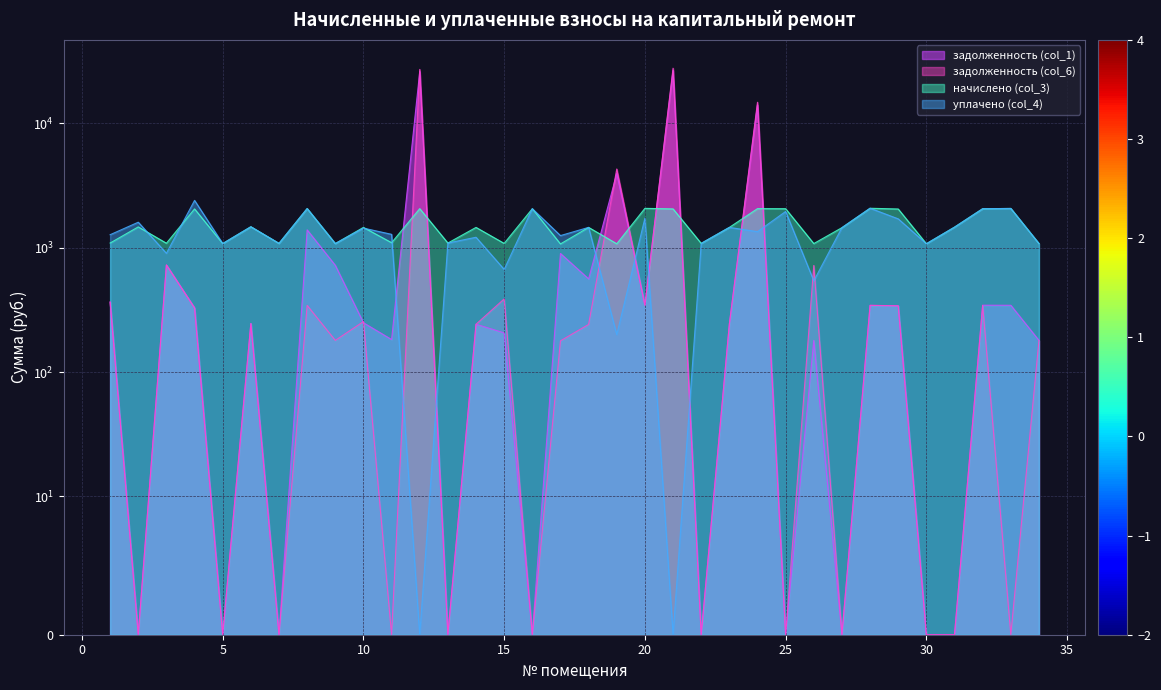

Reading right to left, what are all the values shown in this chart?

задолженность (col_1): 179.6	344.0	344.5	0.0	0.0	340.5	343.3	0.0	179.6	0.0	14037.5	242.2	0.0	26621.1	344.6	3944.5	560.7	896.9	0.0	206.3	242.2	0.0	26011.5	182.5	249.0	720.5	1388.6	0.0	245.7	0.0	327.5	723.6	0.0	365.2
задолженность (col_6): 179.6	0.0	343.4	0.0	0.0	340.5	343.7	0.0	718.4	0.0	14723.0	242.2	0.0	27644.3	344.6	4281.5	241.3	178.2	0.0	386.9	242.2	0.0	27039.9	0.0	254.4	179.6	343.4	0.0	245.1	0.0	327.5	725.9	0.0	365.2
начислено (col_3): 1077.6	2063.9	2053.4	1460.2	1074.1	2042.8	2070.9	1446.1	1077.6	2053.4	2056.9	1453.1	1081.1	2046.4	2067.4	1074.1	1453.1	1070.6	2053.4	1081.1	1453.1	1088.1	2056.9	1095.1	1453.1	1077.6	2060.4	1081.1	1470.7	1077.6	2046.4	1084.6	1467.2	1088.1
уплачено (col_4): 1077.6	2063.9	2053.4	1460.2	1074.1	1702.3	2071.8	1446.1	540.6	1951.4	1343.0	1453.1	1081.1	0.0	1722.8	200.0	1454.1	1249.3	2053.4	668.0	1211.0	1088.1	0.0	1278.5	1434.1	1077.6	2059.6	1081.1	1470.7	1077.6	2396.4	900.0	1600.0	1269.5